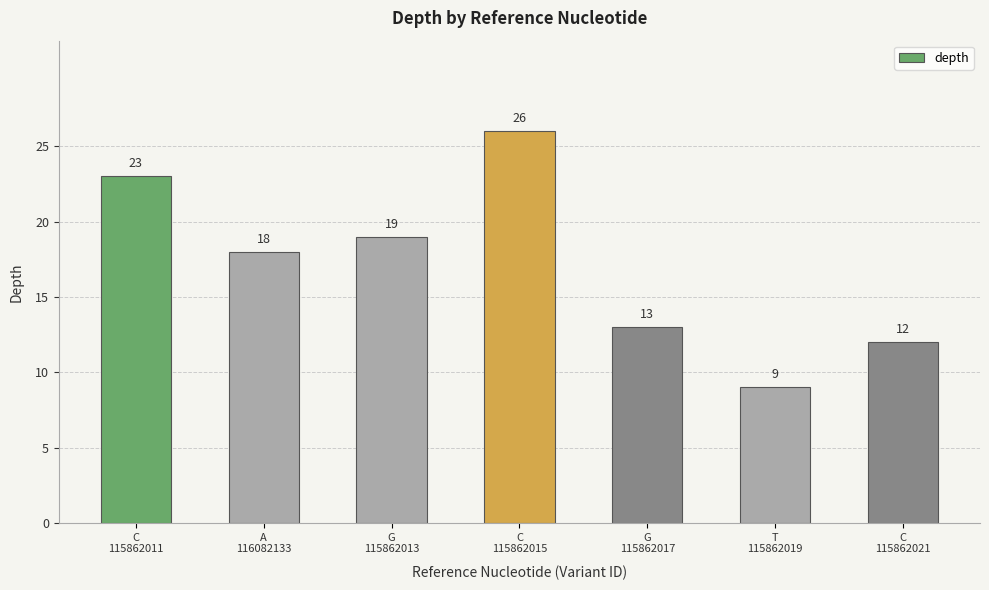

Reading left to right, what are all the values shown in this chart?

C
115862011=23	A
116082133=18	G
115862013=19	C
115862015=26	G
115862017=13	T
115862019=9	C
115862021=12